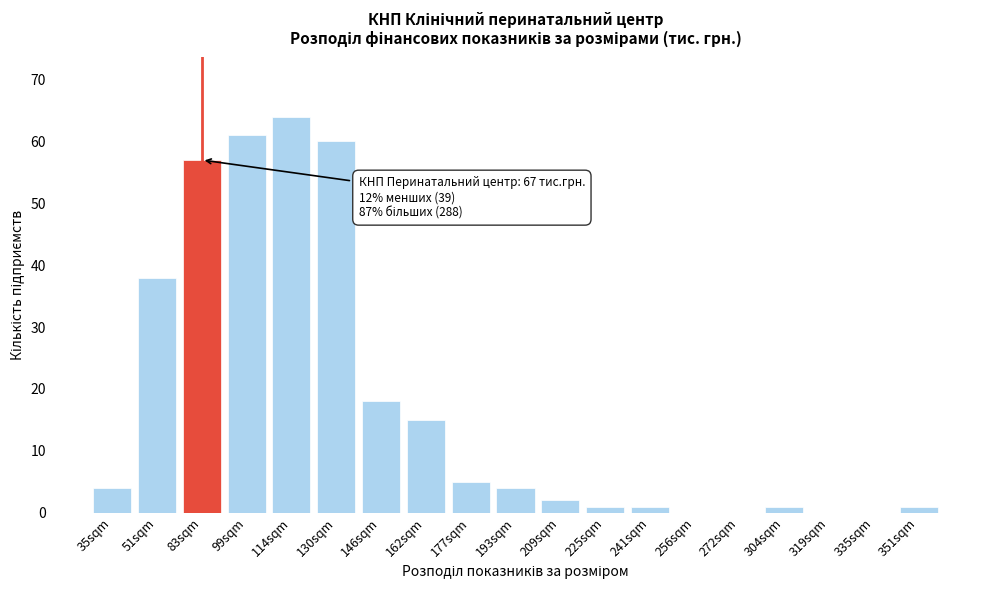

Reading right to left, extract all data points from this chart.

351sqm=1	335sqm=0	319sqm=0	304sqm=1	272sqm=0	256sqm=0	241sqm=1	225sqm=1	209sqm=2	193sqm=4	177sqm=5	162sqm=15	146sqm=18	130sqm=60	114sqm=64	99sqm=61	83sqm=57	51sqm=38	35sqm=4